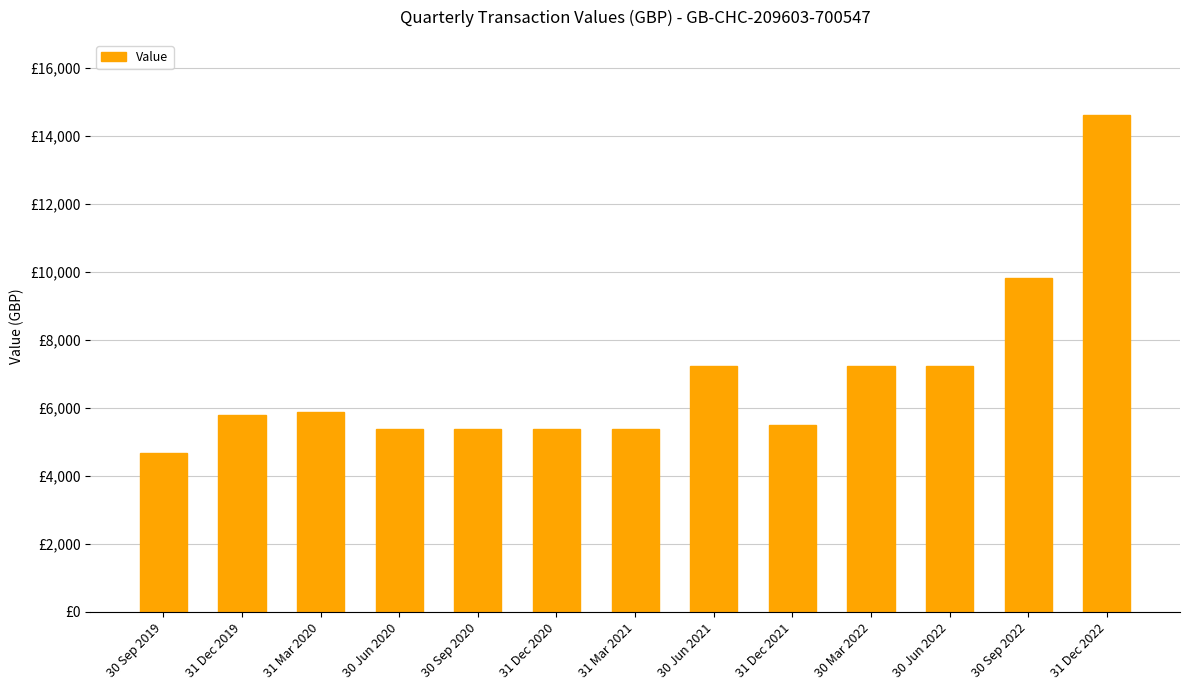

Are the bars horizontal?

No